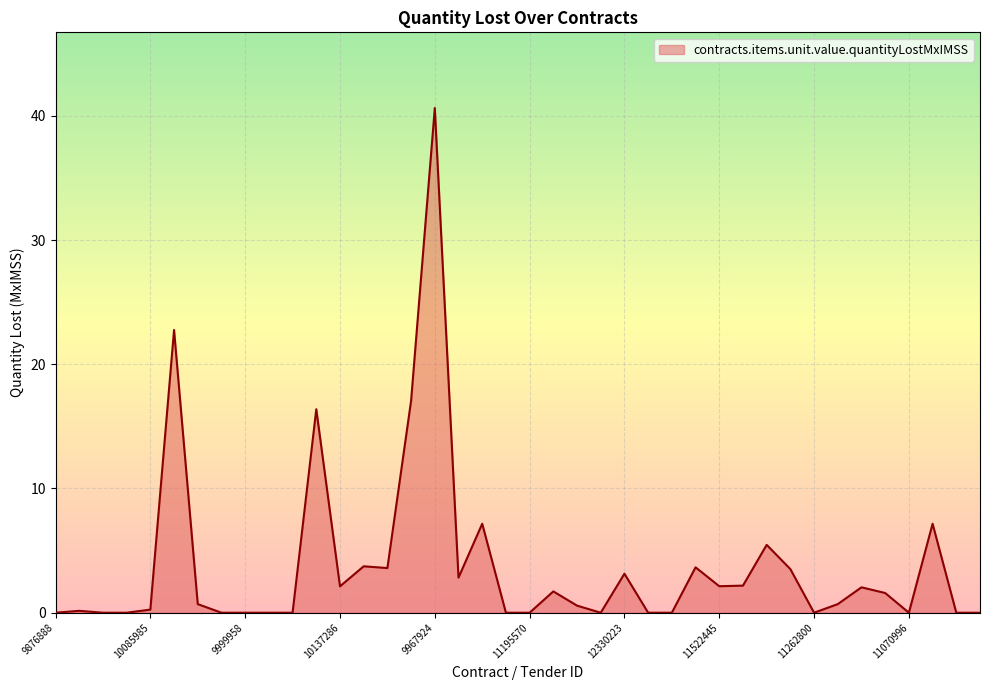

What is the greatest value displayed?

40.6